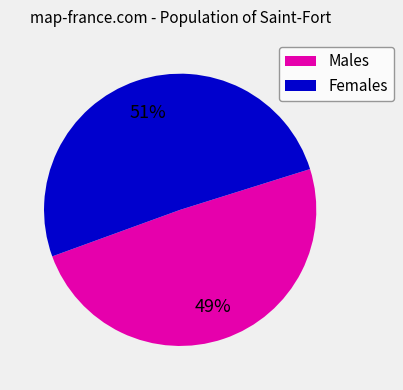

To the nearest percent, what is the average slice percentage?

50%